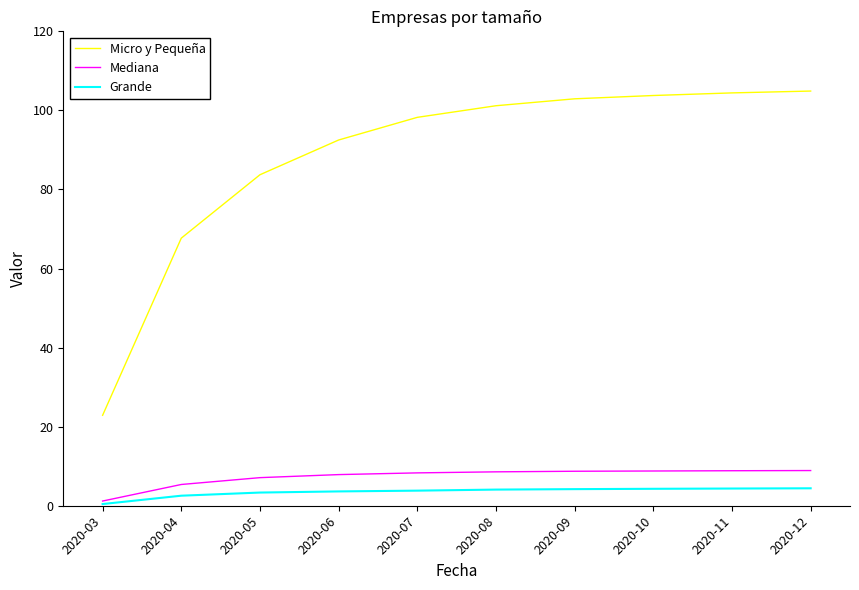

Which series has the largest total across all categories?

Micro y Pequeña